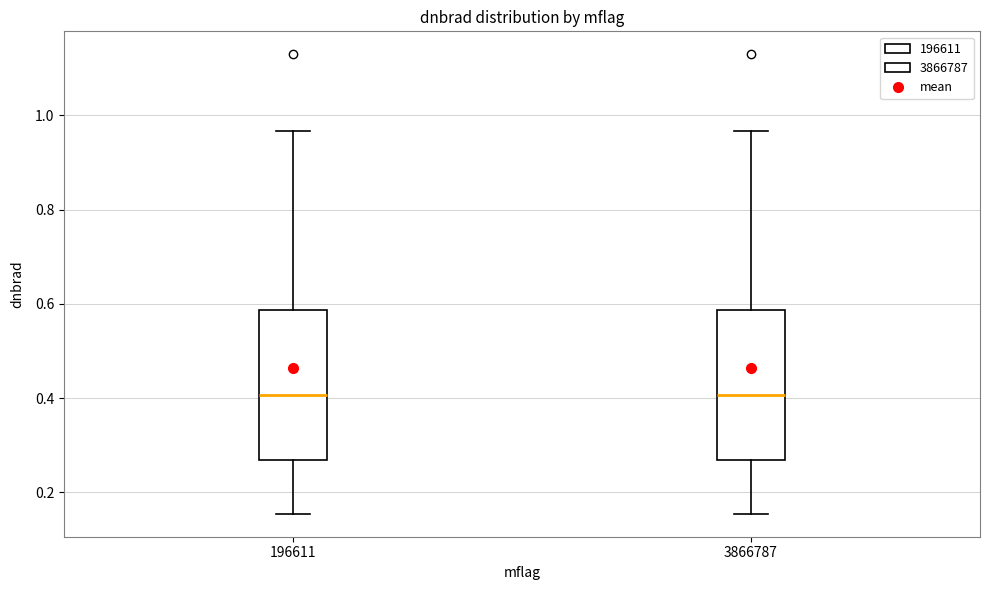

Reading left to right, read every box against the y-axis: the position of its median line, the range the box covers, and the ends of its whiskers. The values are not printed on the chart, so give them approximately, as read against the axis.

196611: median 0.40, box 0.26 to 0.58, whiskers 0.16 to 0.96
3866787: median 0.40, box 0.26 to 0.58, whiskers 0.16 to 0.96